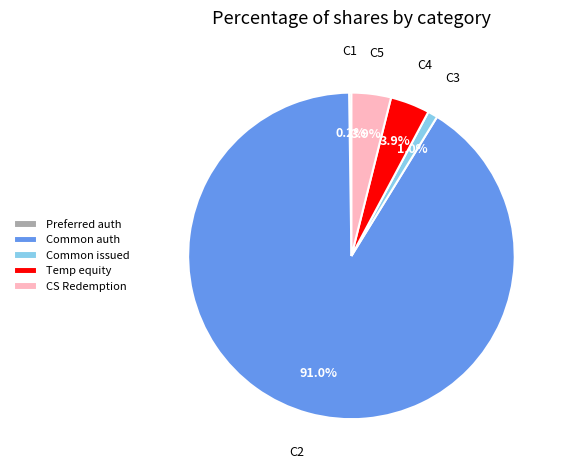

Which category has the biggest portion of the pie?

Common auth